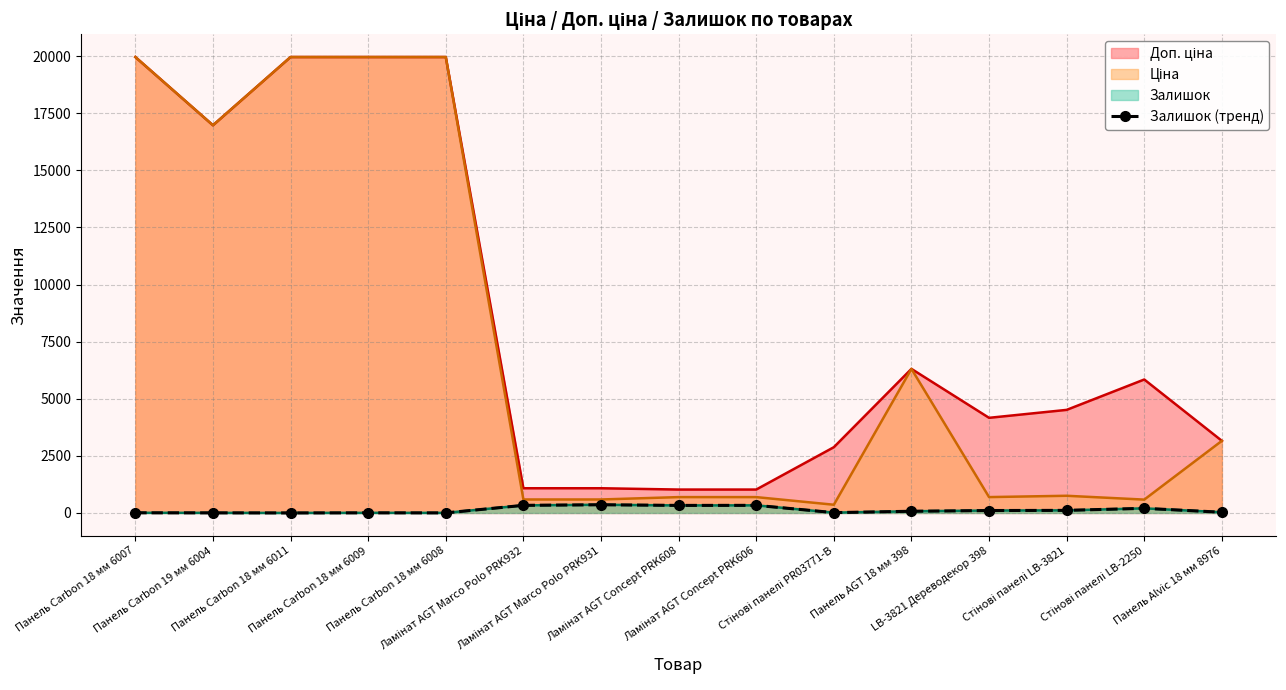

Reading left to right, extract all data points from this chart.

7	4	1	5	3	333	359	330	333	14	74	106	113	202	31